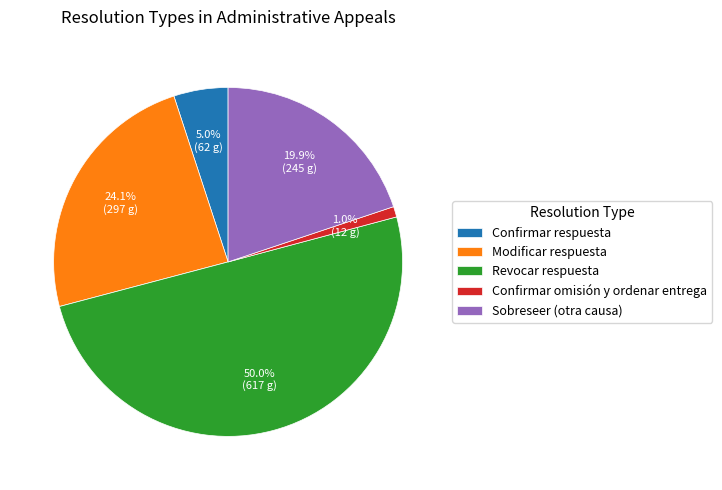

Between Confirmar omisión y ordenar entrega and Confirmar respuesta, which is larger?

Confirmar respuesta